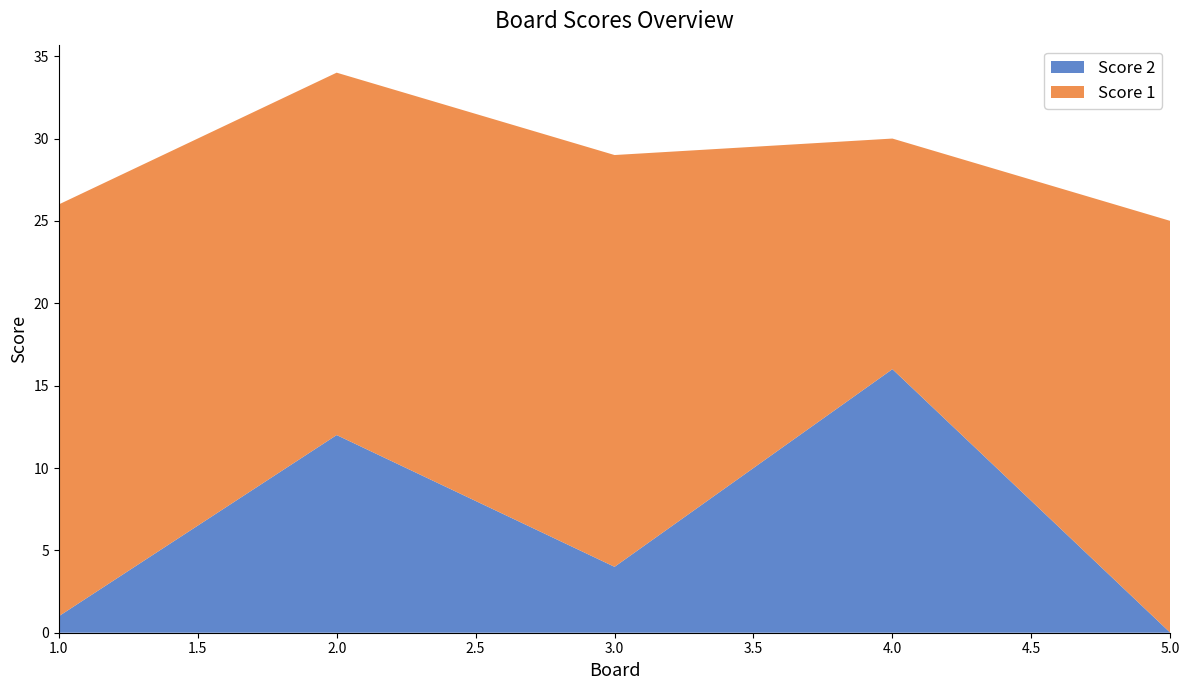

Reading left to right, transcribe all the data shown in this chart.

Score 2: 1	12	4	16	0
Score 1: 25	22	25	14	25